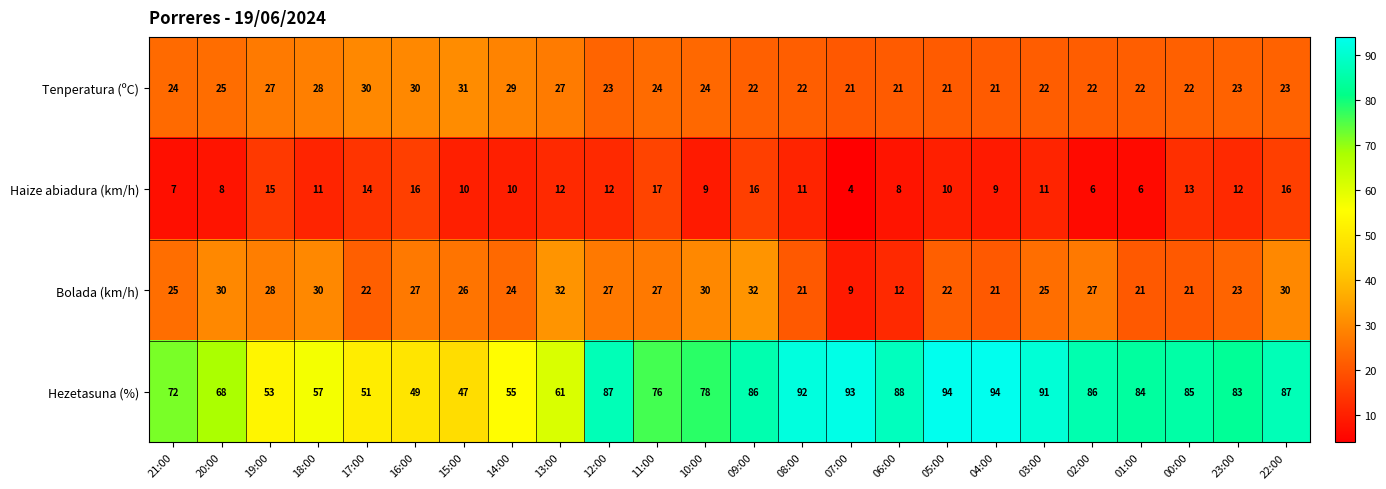

Which series has the largest range (max minus min)?

Hezetasuna (%)